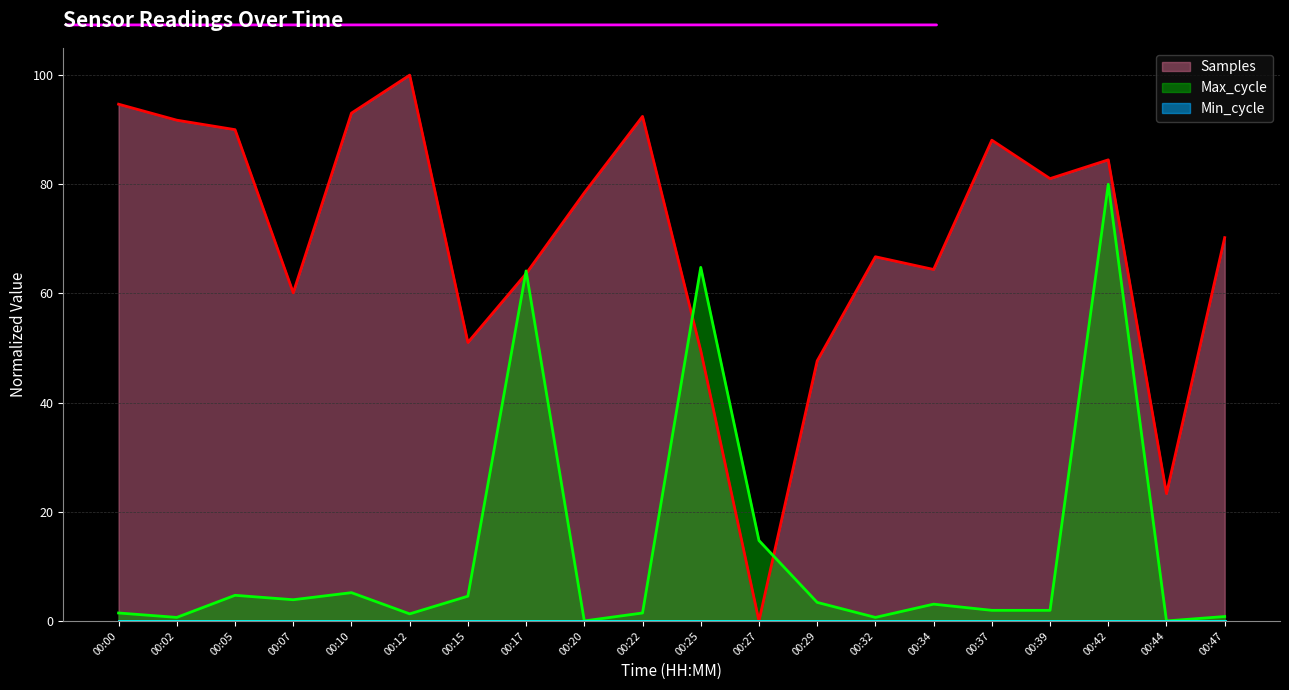

What is the approximate value of Max_cycle at 00:27?

14.7